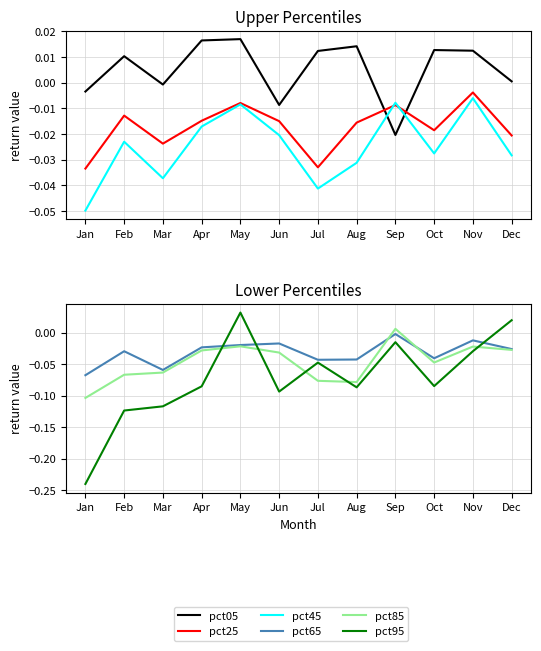

Which series has the largest total across all categories?

pct05